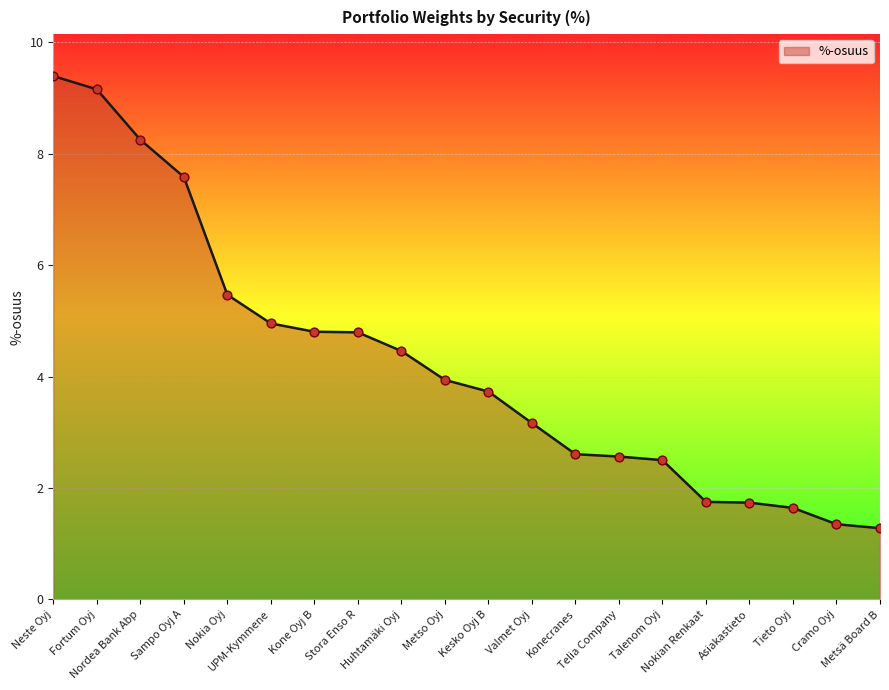

Approximately how many times larger is the value at Metso Oyj compared to Stora Enso R?

0.8